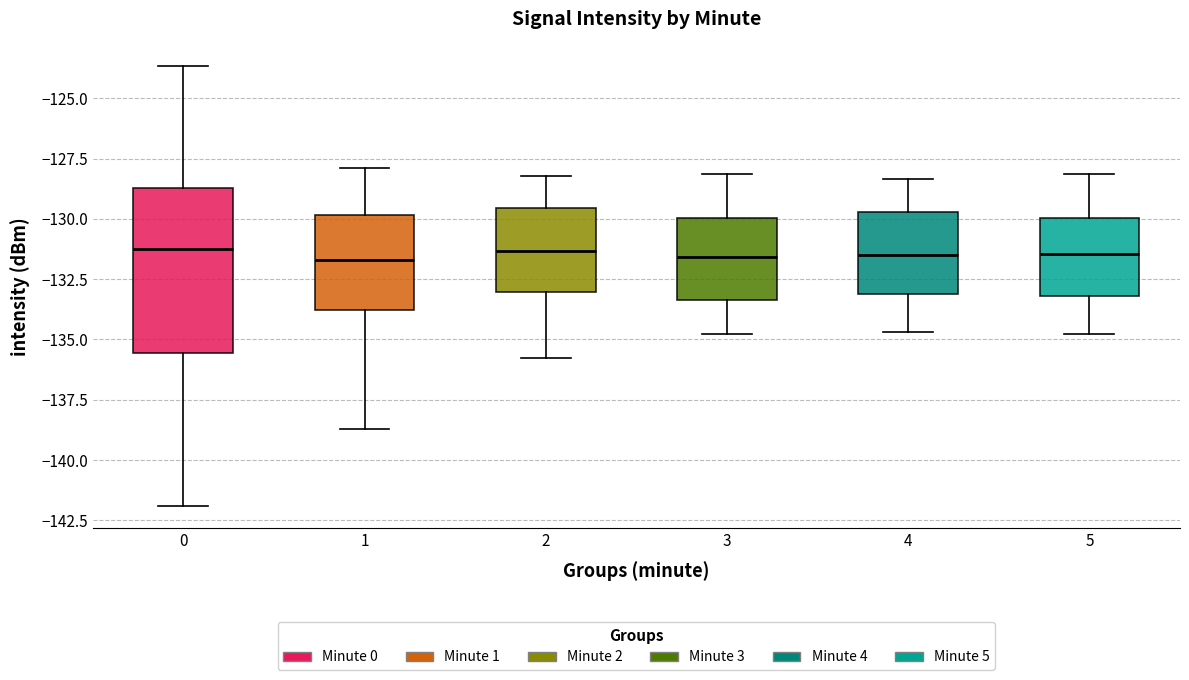

Reading left to right, read every box against the y-axis: the position of its median line, the range the box covers, and the ends of its whiskers. The values are not printed on the chart, so give them approximately, as read against the axis.

0: median -131.0, box -135.5 to -128.5, whiskers -142.0 to -123.5
1: median -131.5, box -134.0 to -130.0, whiskers -138.5 to -128.0
2: median -131.5, box -133.0 to -129.5, whiskers -136.0 to -128.0
3: median -131.5, box -133.5 to -130.0, whiskers -135.0 to -128.0
4: median -131.5, box -133.0 to -129.5, whiskers -134.5 to -128.5
5: median -131.5, box -133.0 to -130.0, whiskers -135.0 to -128.0